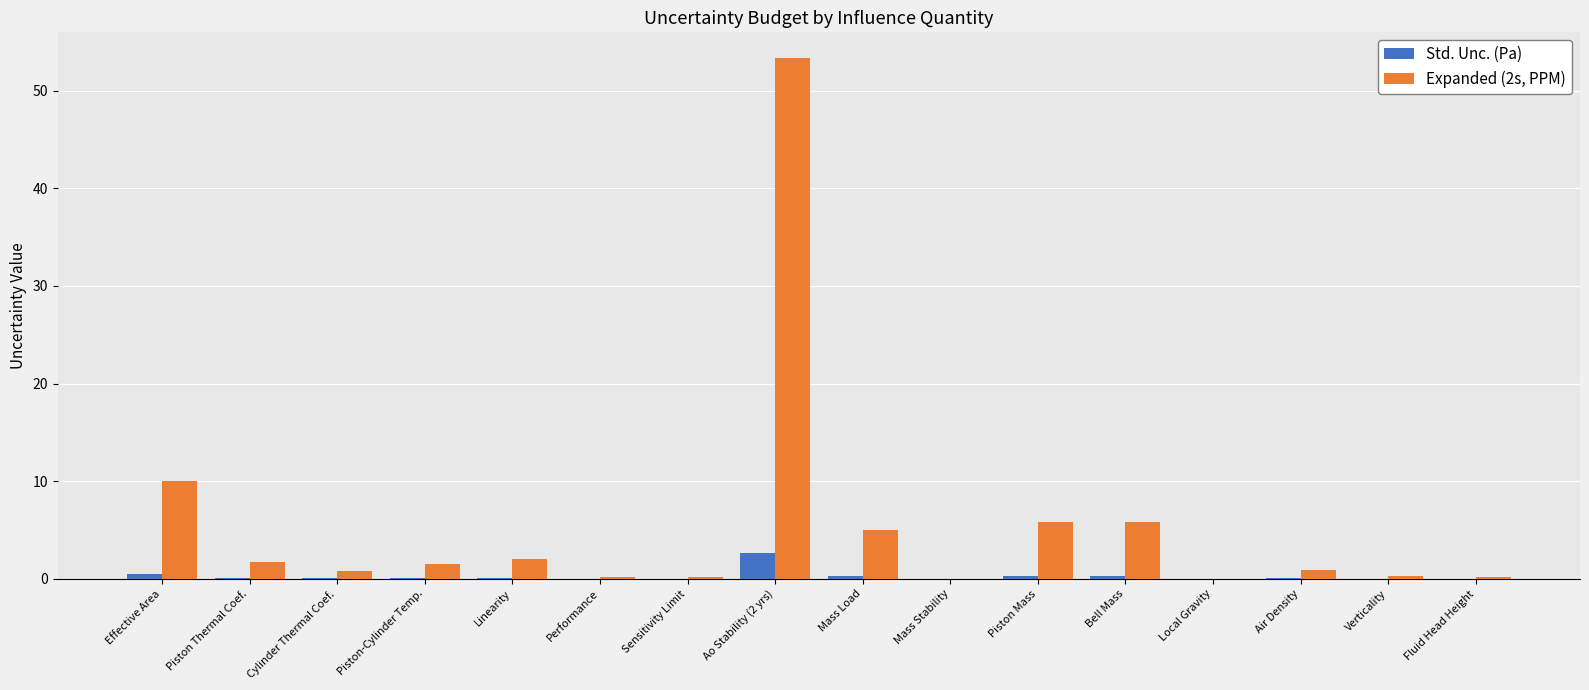

Where does the Expanded (2s, PPM) series first go above 1?

Effective Area